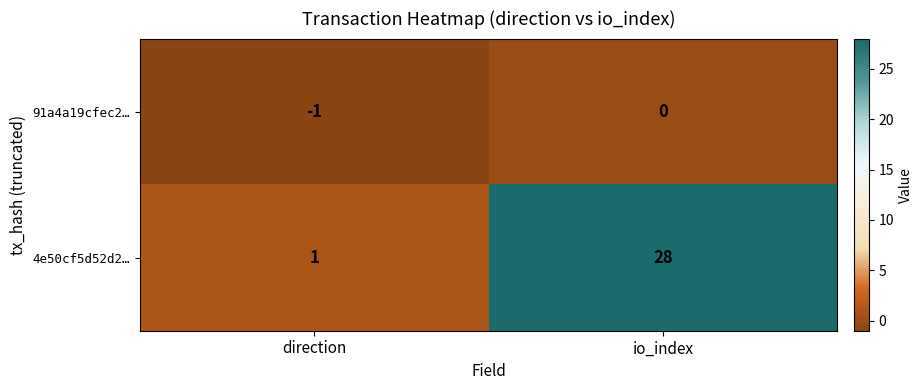

Reading right to left, extract all data points from this chart.

91a4a19cfec2…: io_index=0	direction=-1
4e50cf5d52d2…: io_index=28	direction=1